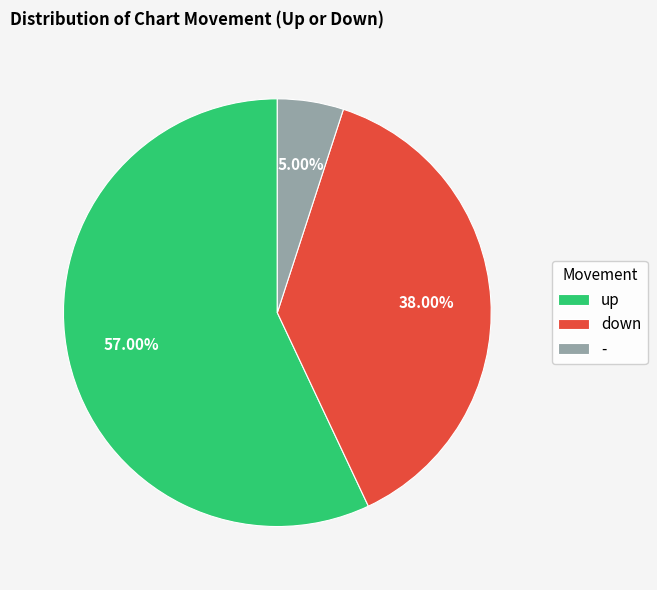

To the nearest percent, what portion does down represent?

38%